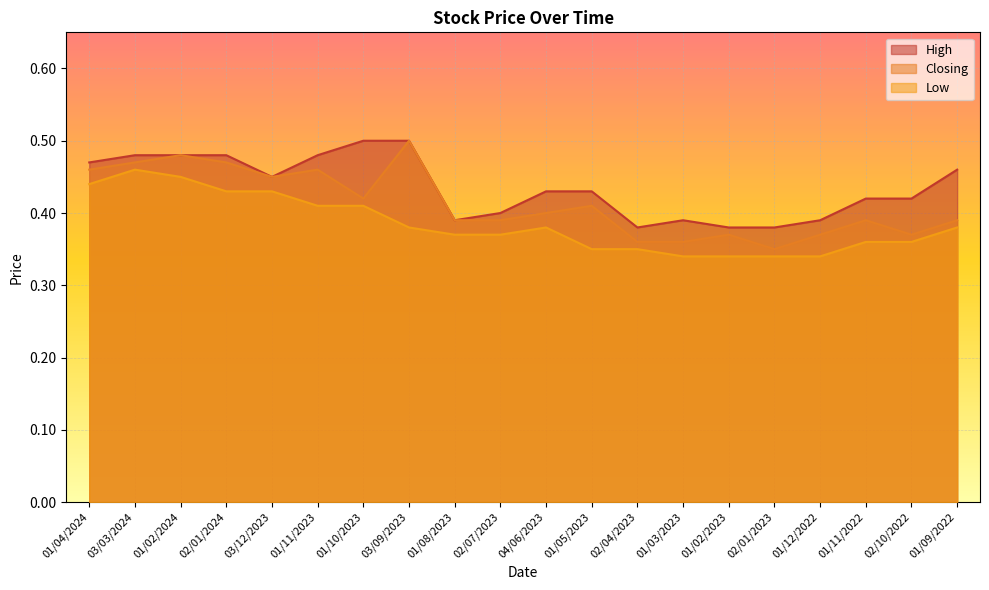

Rank the series by their average value, from highest to lowest.

High, Closing, Low